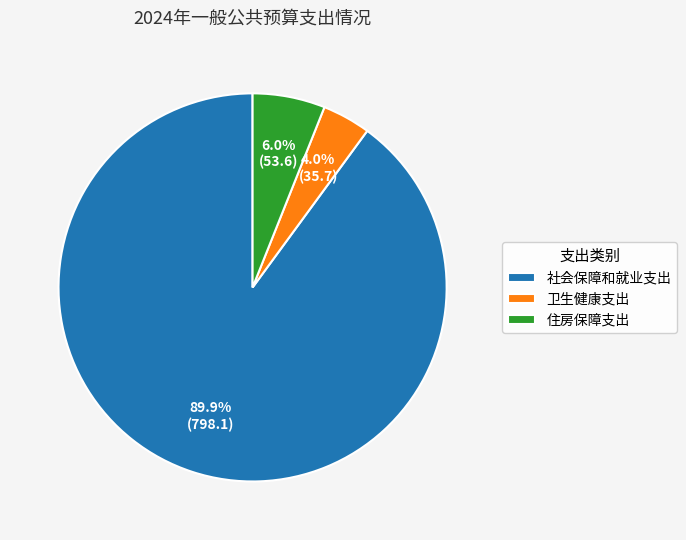

What is the largest slice in the pie chart?

社会保障和就业支出